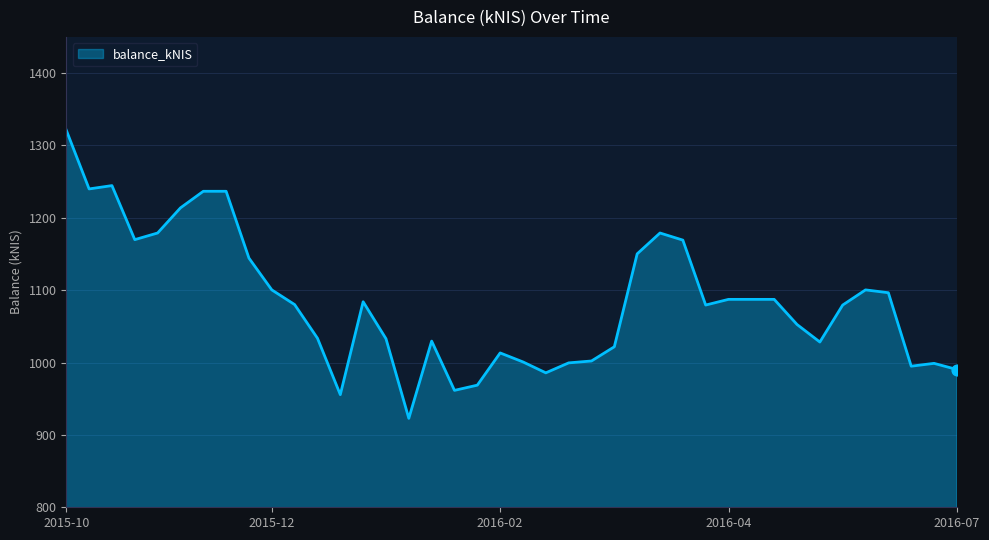

What is the minimum value shown in the chart?

922.9